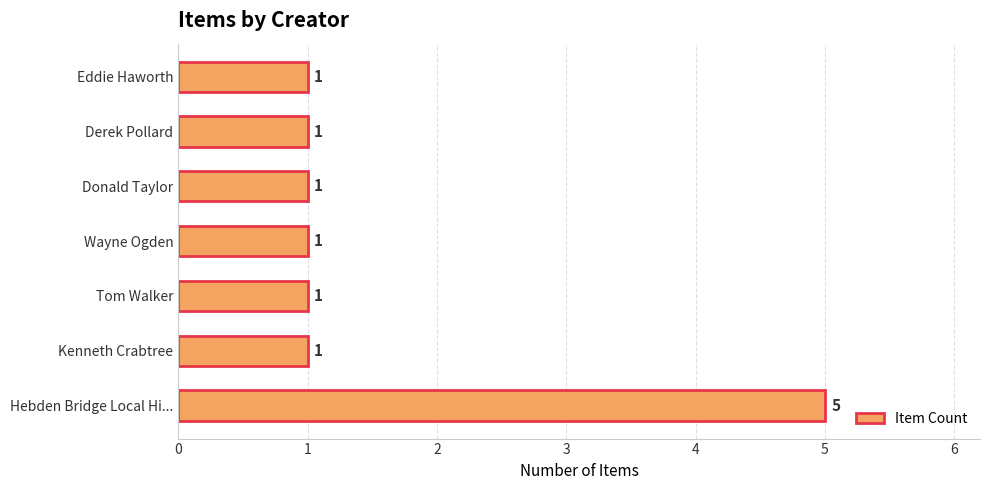

How many categories are shown in the chart?

7